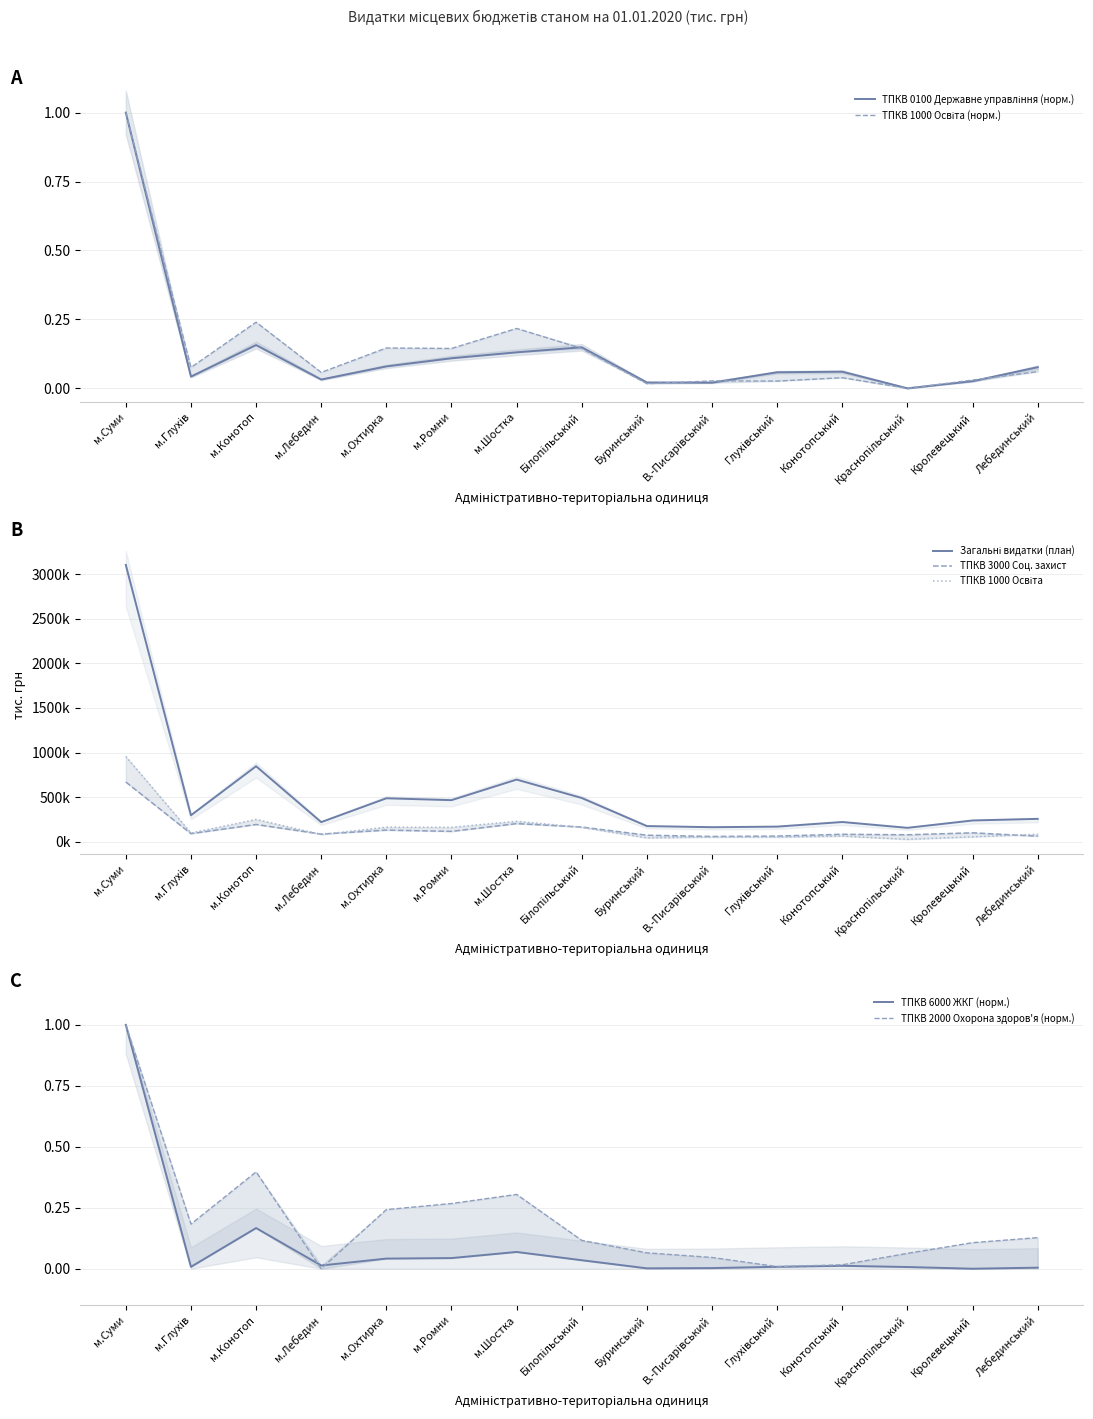

What is the average value of the ТПКВ 0100 Державне управління (план) series?

0.1